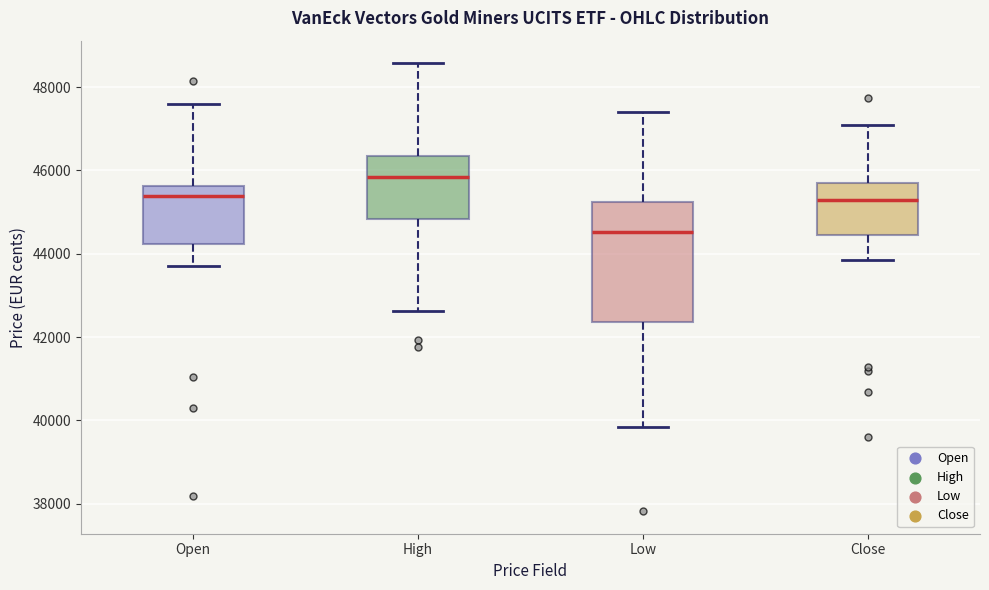

Reading left to right, read every box against the y-axis: the position of its median line, the range the box covers, and the ends of its whiskers. The values are not printed on the chart, so give them approximately, as read against the axis.

Open: median 45400, box 44200 to 45600, whiskers 43600 to 47600
High: median 45800, box 44800 to 46400, whiskers 42600 to 48600
Low: median 44600, box 42400 to 45200, whiskers 39800 to 47400
Close: median 45200, box 44400 to 45800, whiskers 43800 to 47200